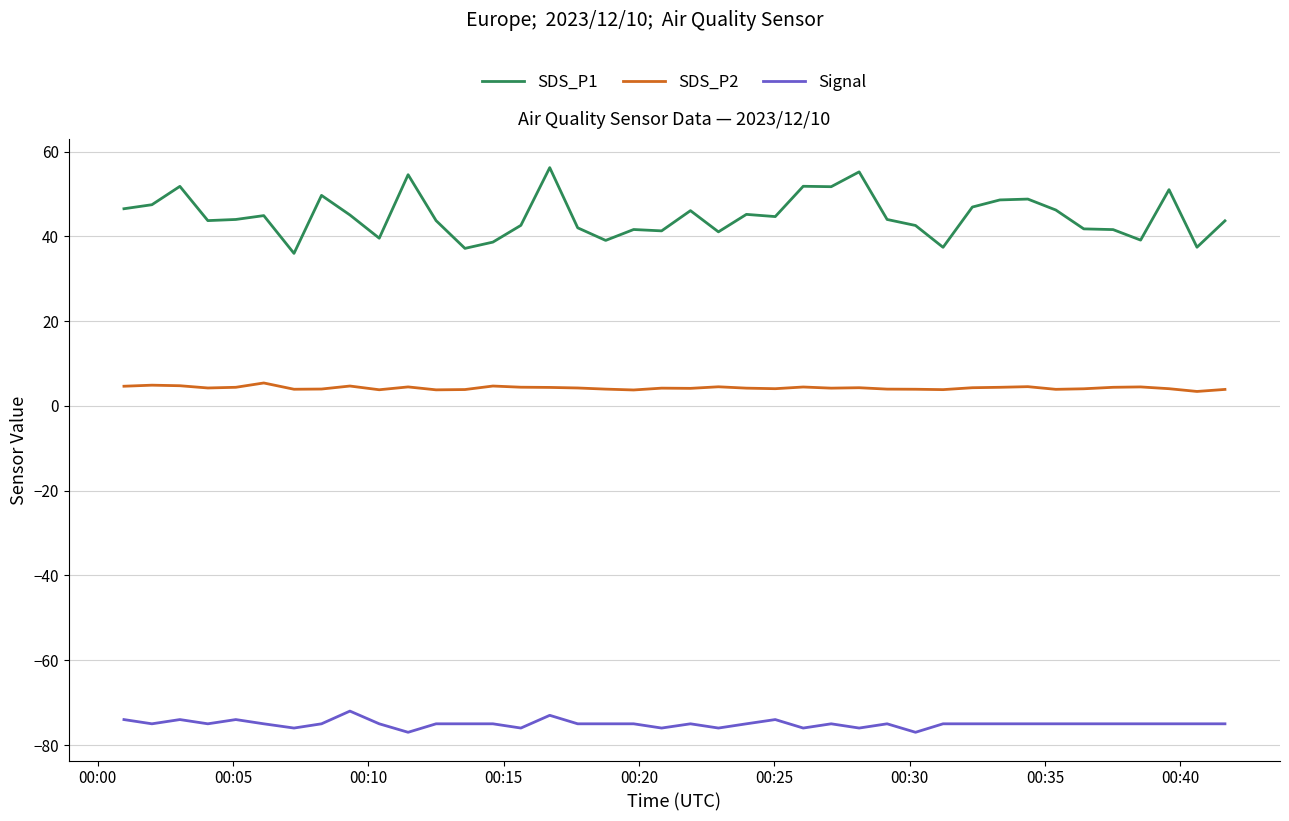

What is the smallest value displayed?

-77.0